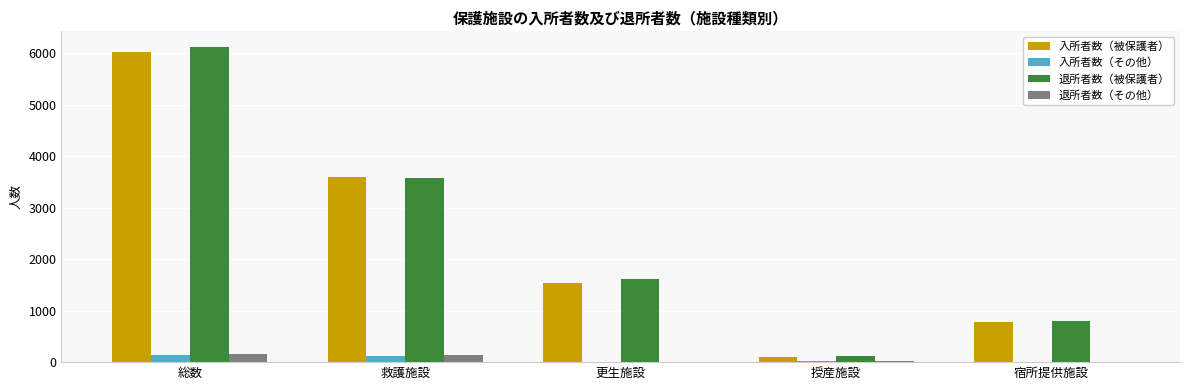

What is the greatest value displayed?

6121